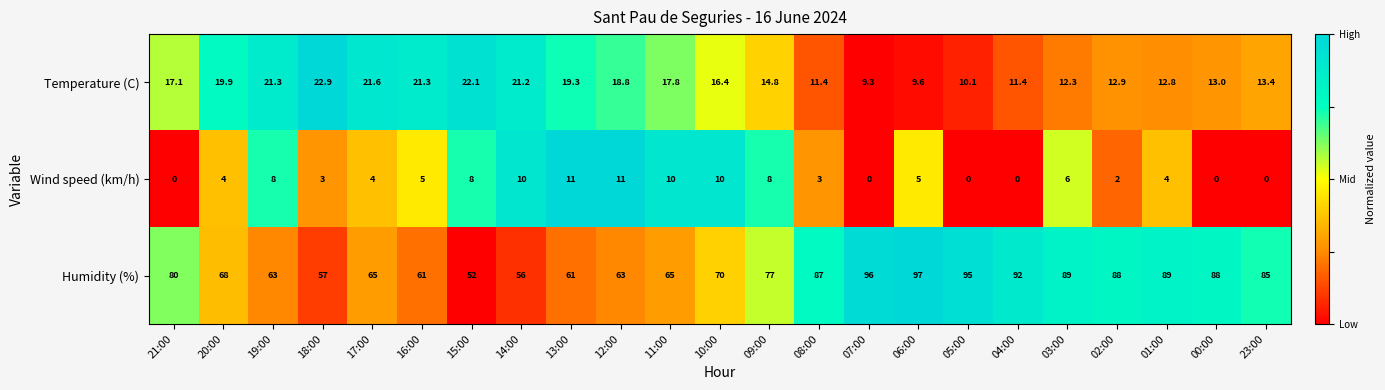

At 09:00, list the series in order from largest to smallest.

Humidity (%), Temperature (C), Wind speed (km/h)